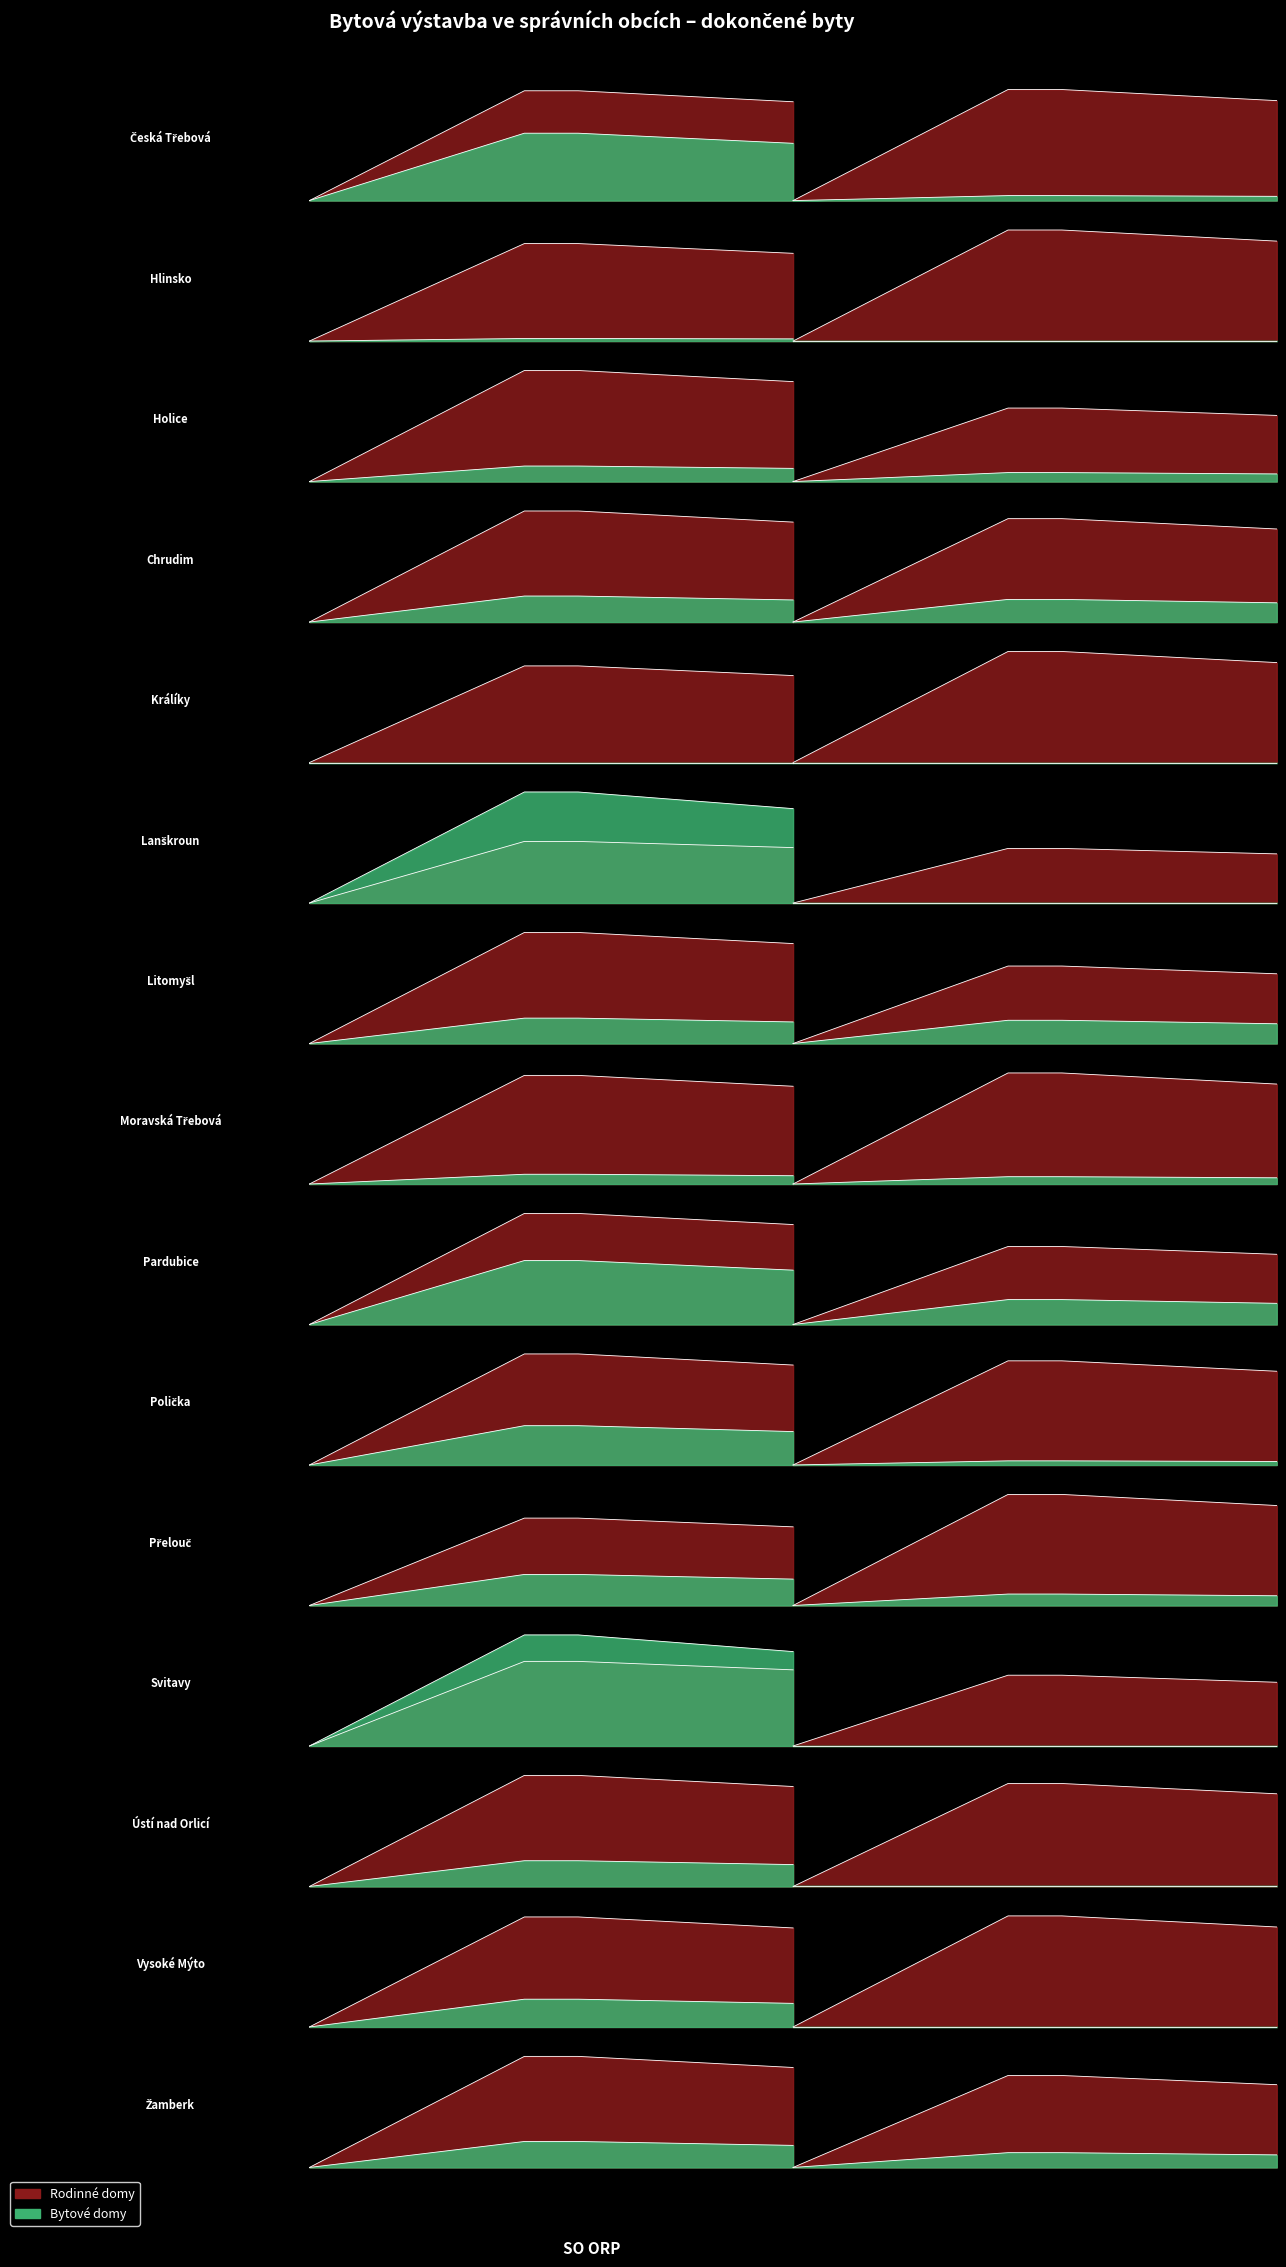

How many values in v nových bytových domech (2006-2010) are above zero?

14